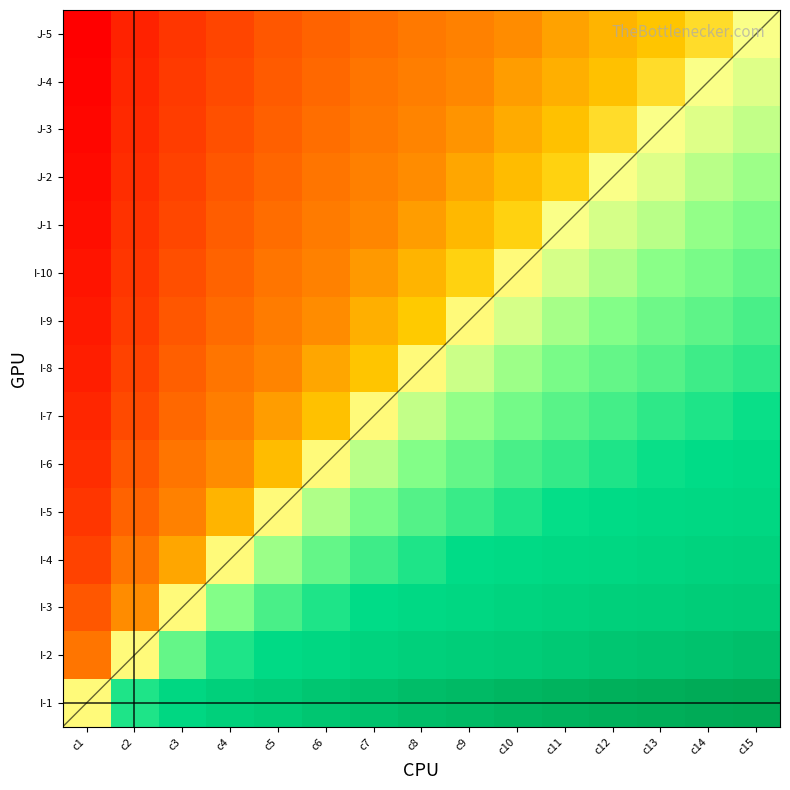

How many categories are shown in the chart?

15